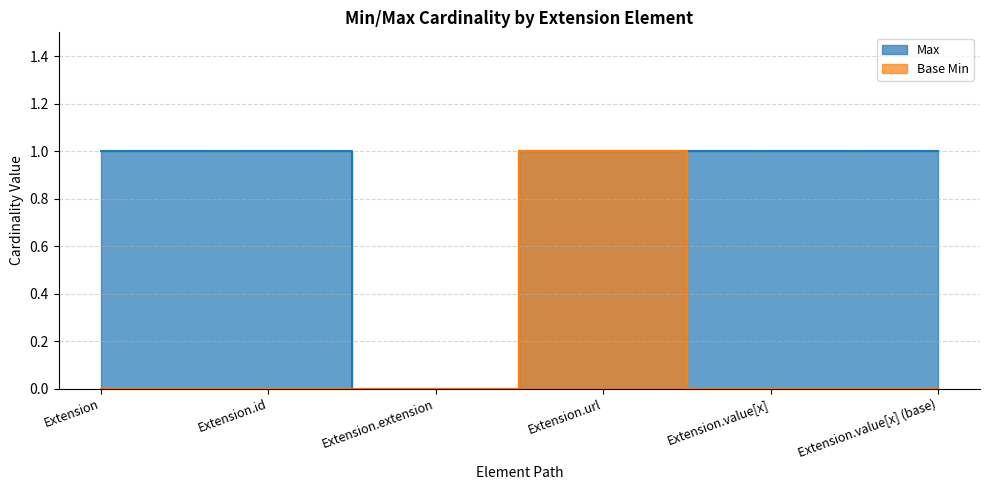

What is the maximum value shown in the chart?

1